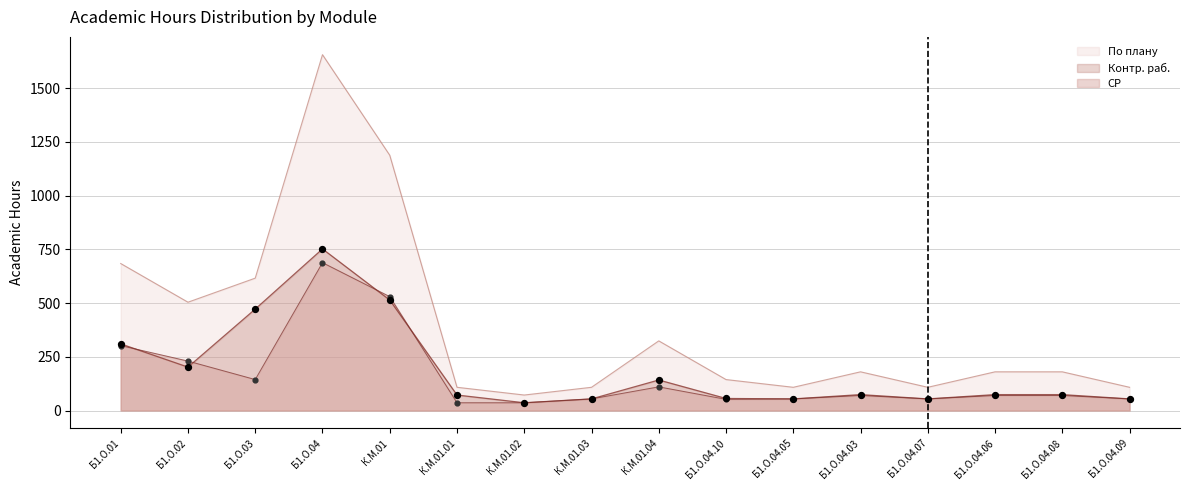

What are all the series names shown in the legend?

По плану, Контр. раб., СР